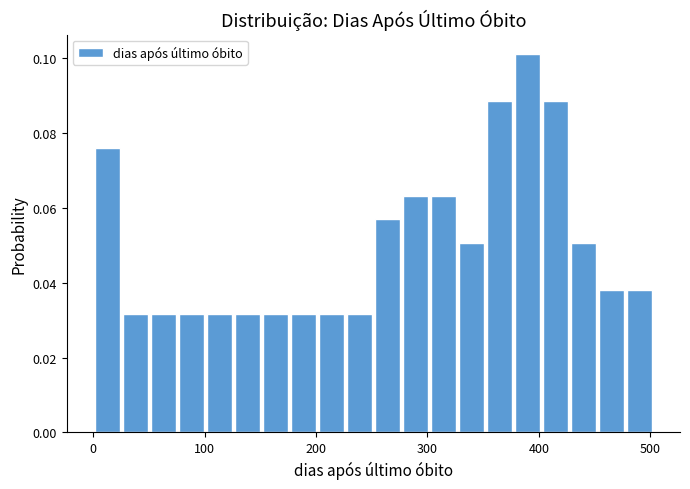

Around what value on the x-axis is the tallest bar? Give the approximate position of its centre, as read against the axis.

390